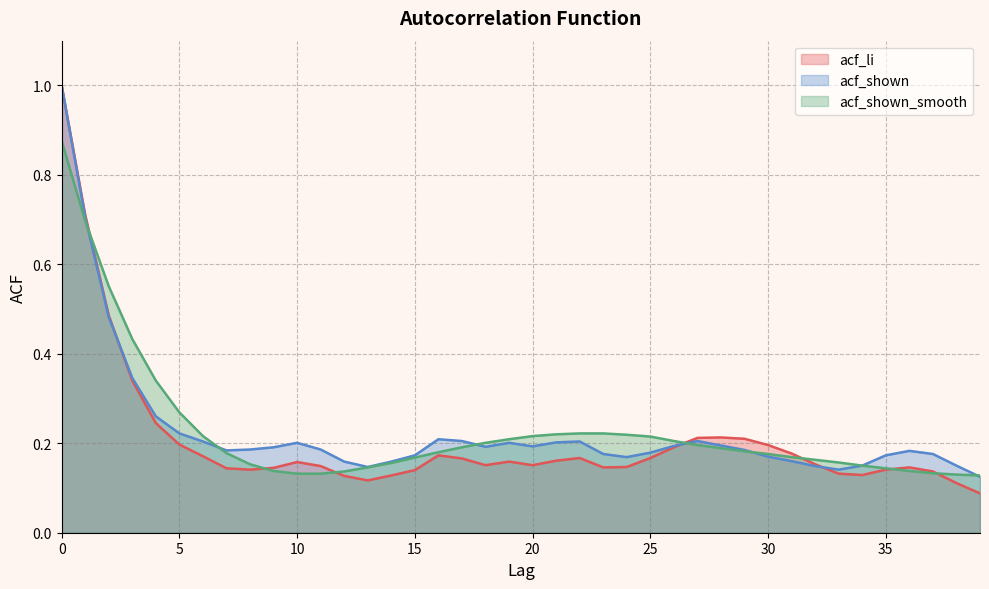

How many lines are shown in the chart?

3